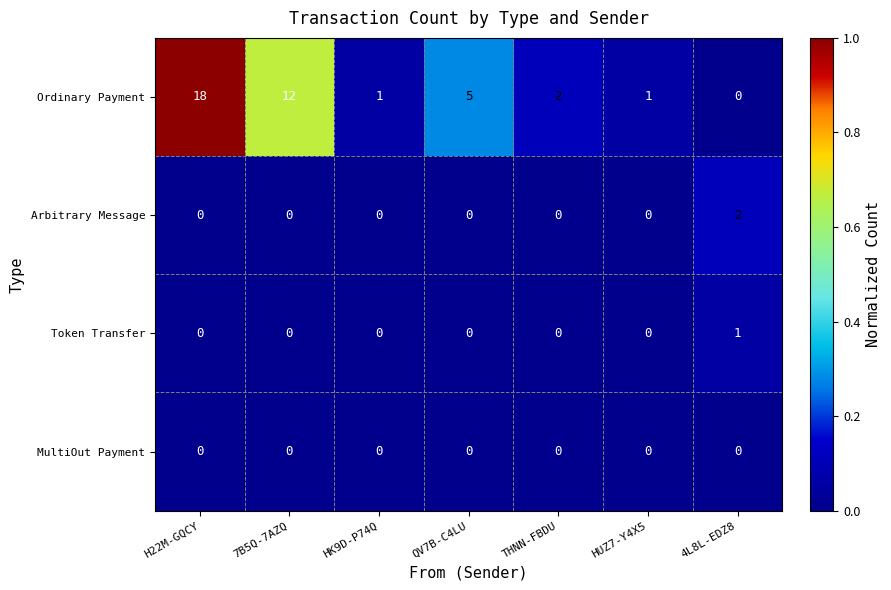

Reading left to right, transcribe all the data shown in this chart.

Ordinary Payment: H22M-GQCY=18	7B5Q-7AZQ=12	HK9D-P74Q=1	QV7B-C4LU=5	THNN-FBDU=2	HUZ7-Y4X5=1	4L8L-EDZ8=0
Arbitrary Message: H22M-GQCY=0	7B5Q-7AZQ=0	HK9D-P74Q=0	QV7B-C4LU=0	THNN-FBDU=0	HUZ7-Y4X5=0	4L8L-EDZ8=2
Token Transfer: H22M-GQCY=0	7B5Q-7AZQ=0	HK9D-P74Q=0	QV7B-C4LU=0	THNN-FBDU=0	HUZ7-Y4X5=0	4L8L-EDZ8=1
MultiOut Payment: H22M-GQCY=0	7B5Q-7AZQ=0	HK9D-P74Q=0	QV7B-C4LU=0	THNN-FBDU=0	HUZ7-Y4X5=0	4L8L-EDZ8=0